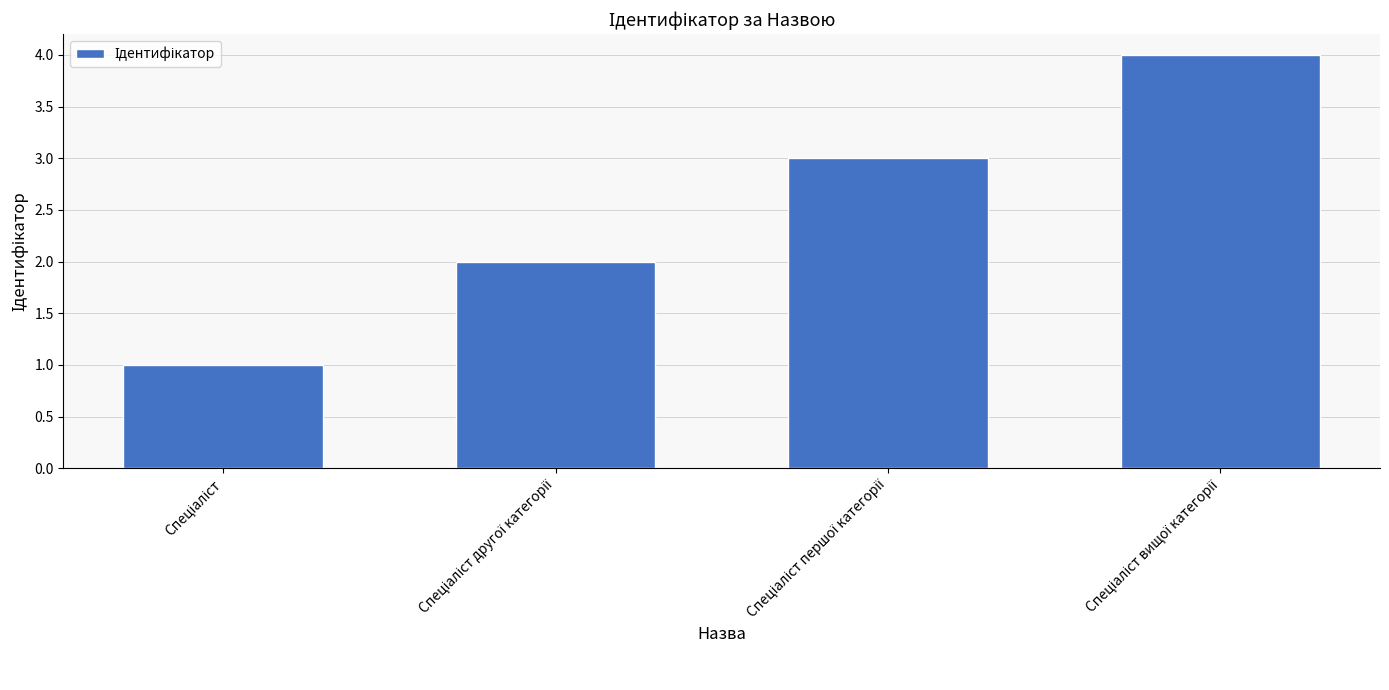

How many bars are there in total?

4